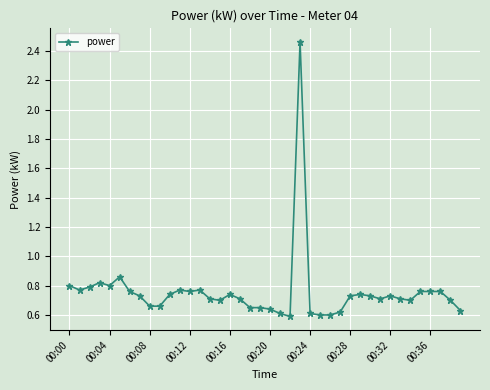

What is the difference between the maximum and minimum values?

1.9